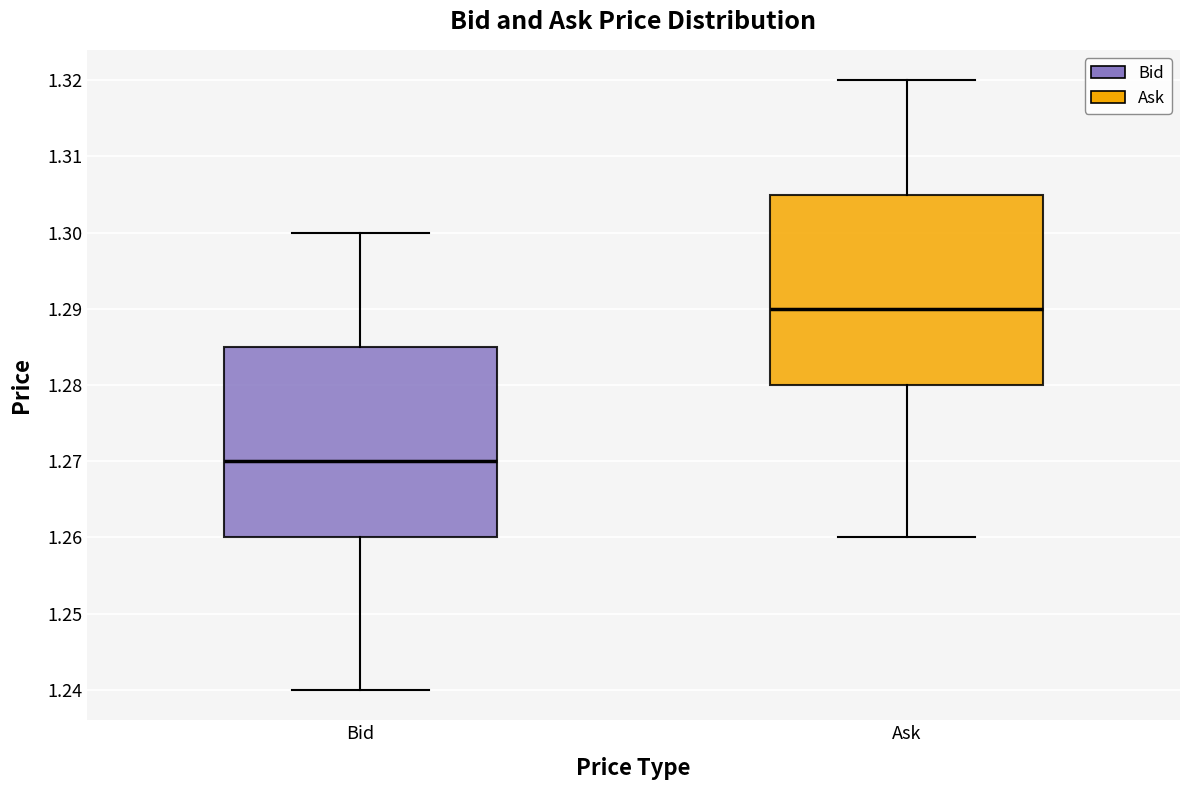

Reading left to right, read every box against the y-axis: the position of its median line, the range the box covers, and the ends of its whiskers. The values are not printed on the chart, so give them approximately, as read against the axis.

Bid: median 1.270, box 1.260 to 1.285, whiskers 1.240 to 1.300
Ask: median 1.290, box 1.280 to 1.305, whiskers 1.260 to 1.320